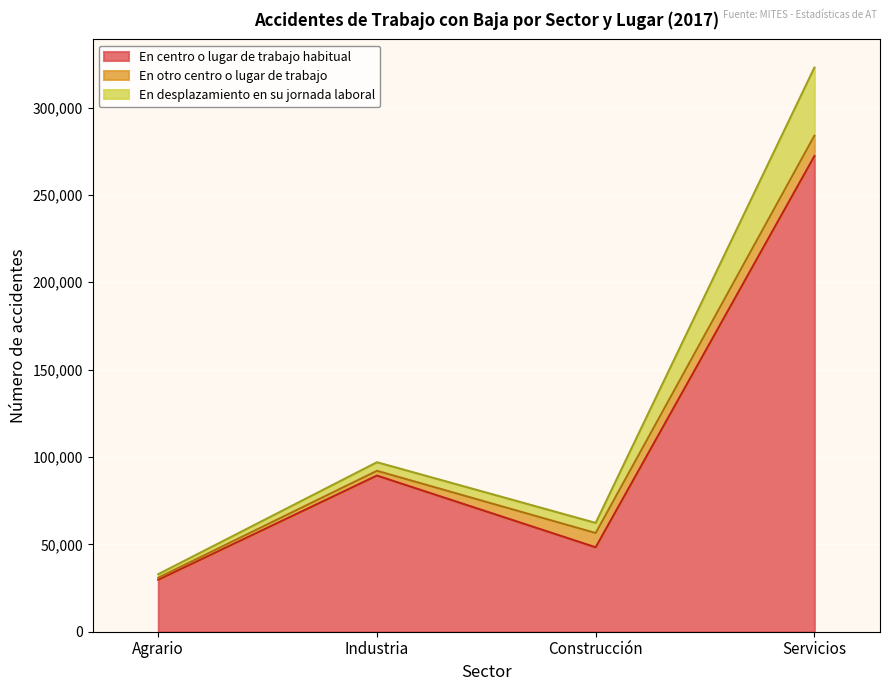

Count the number of categories in the chart.

4